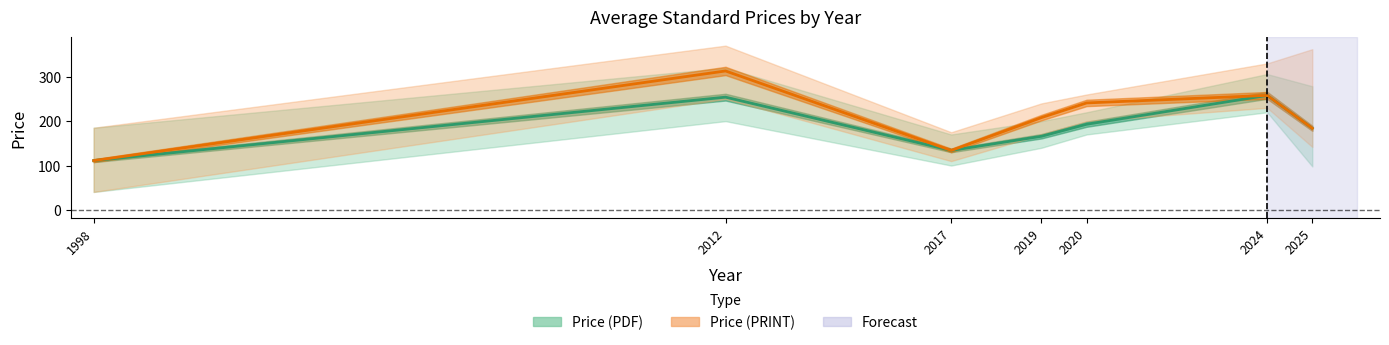

Does the chart display data point markers on the line(s)?

No